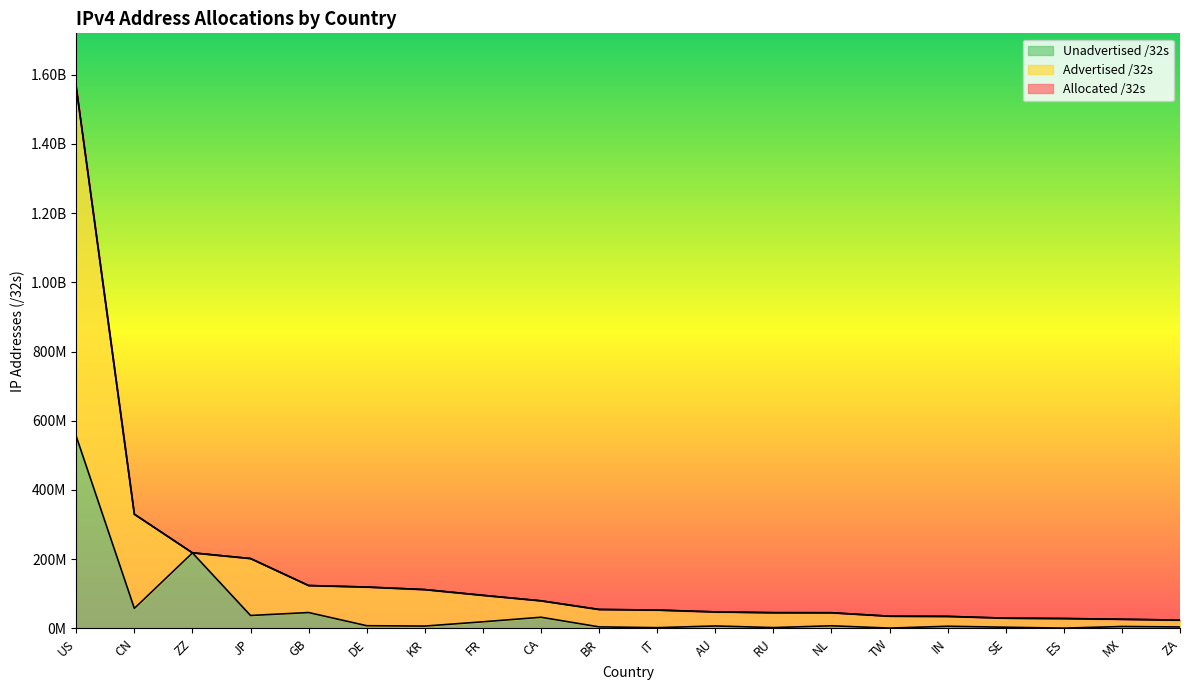

How many values in the Allocated /32s series are below 54855168?

10